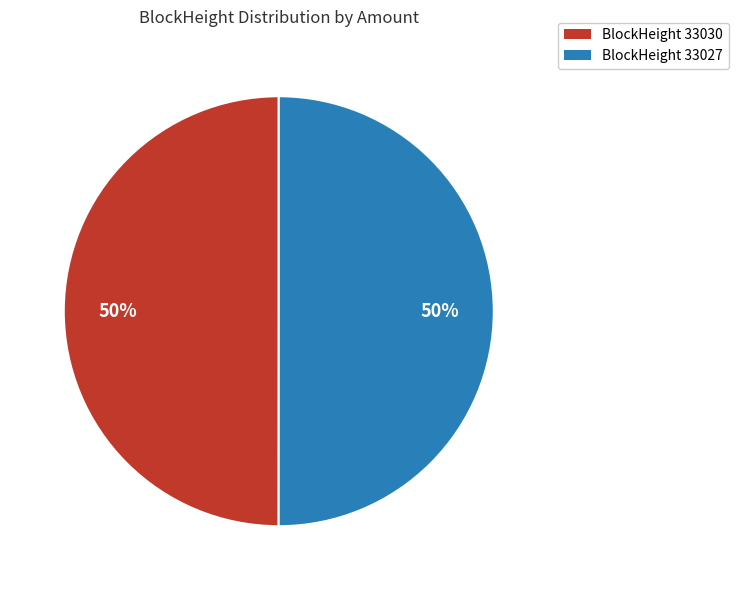

To the nearest percent, what is the average slice percentage?

50%